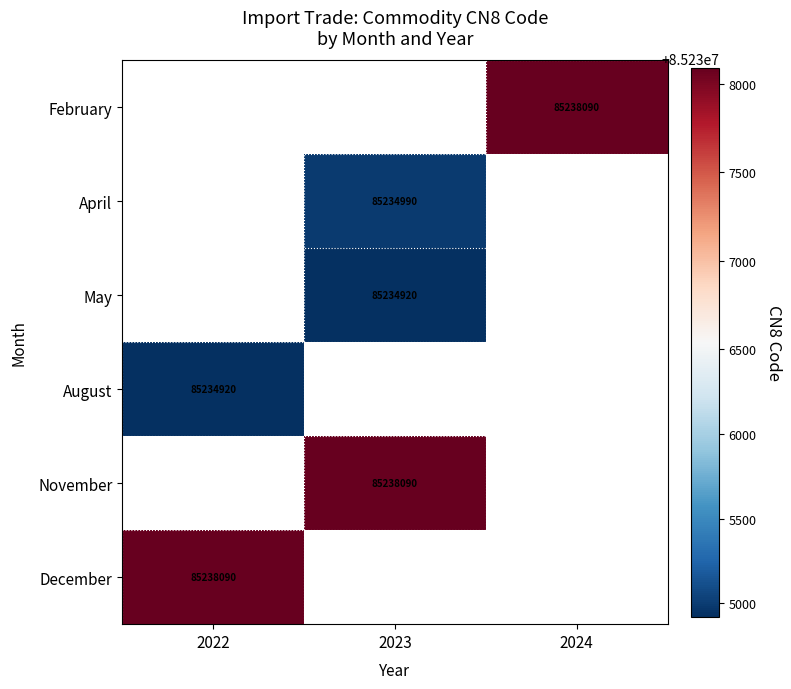

True or false: April has a value of 140575075 at 2023.

False